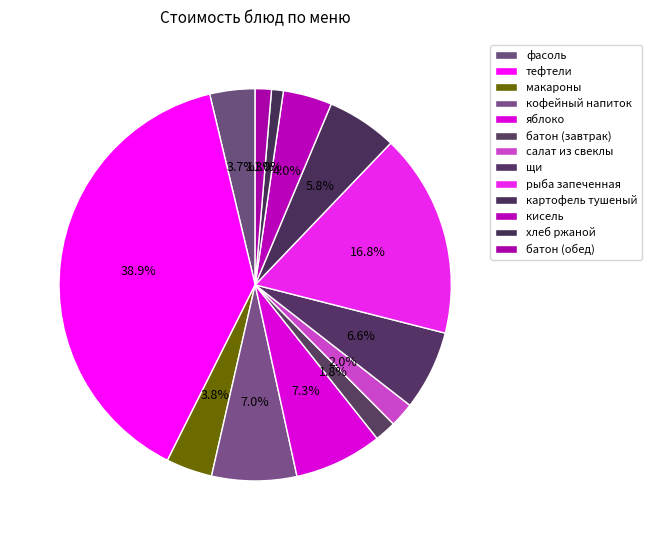

How many segments does this pie chart have?

13